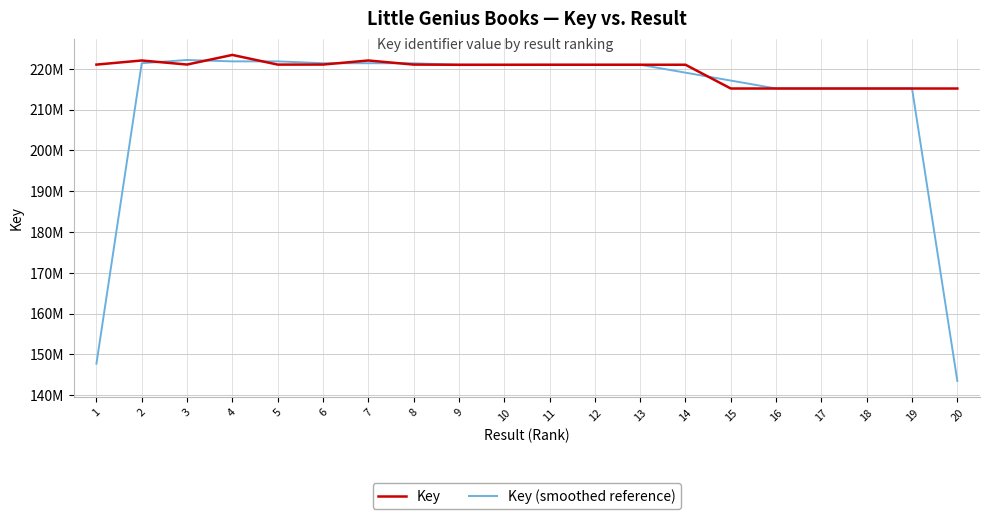

Is this an area chart (filled region under the line)?

No